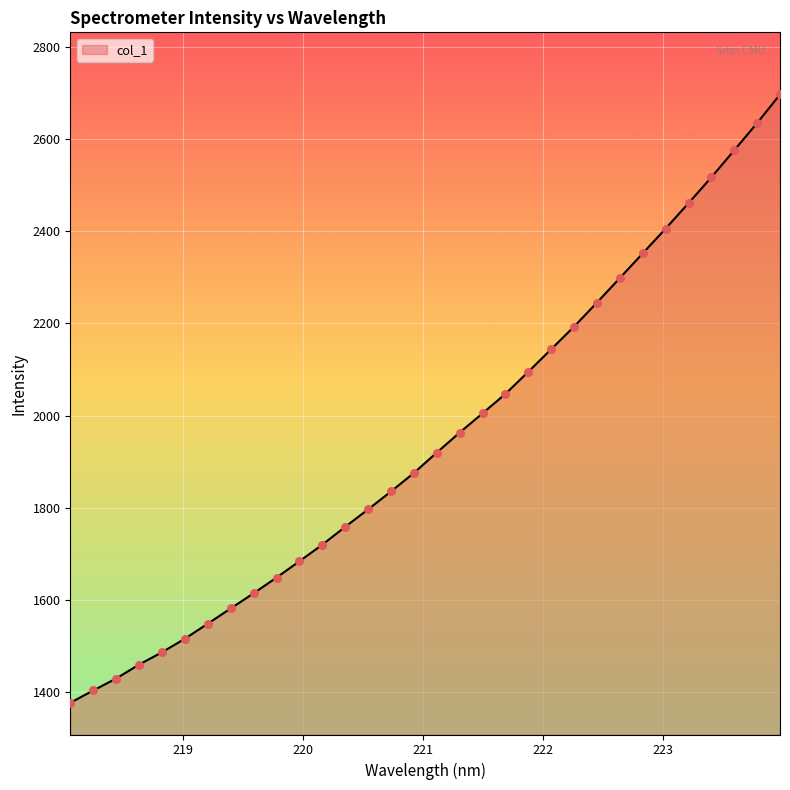

What is the greatest value displayed?

2696.7